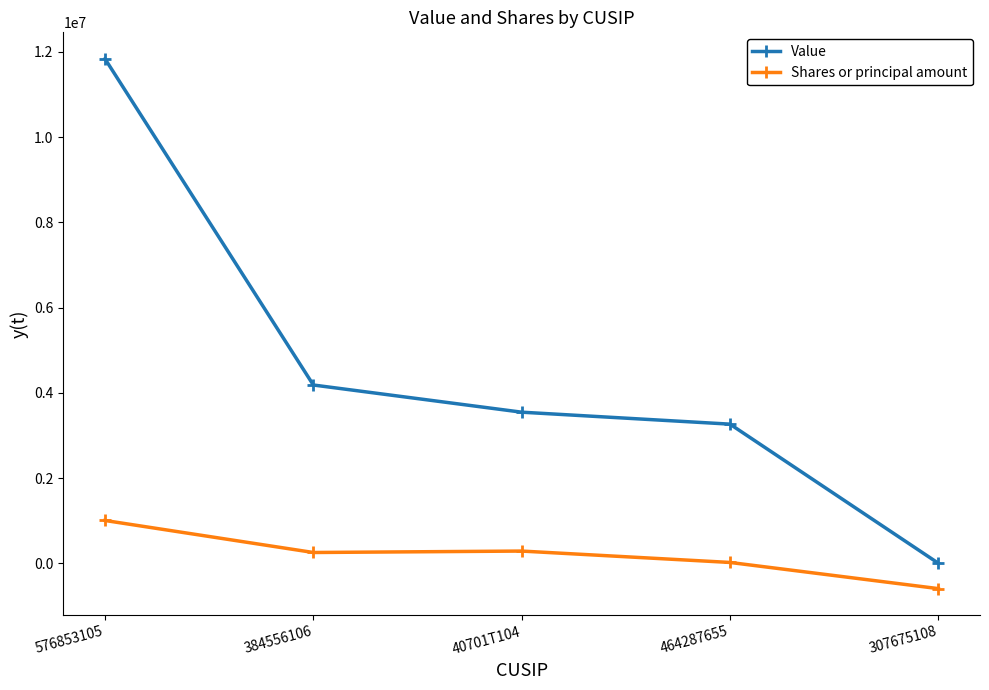

At how many categories does at least one series exceed 2362534?

4